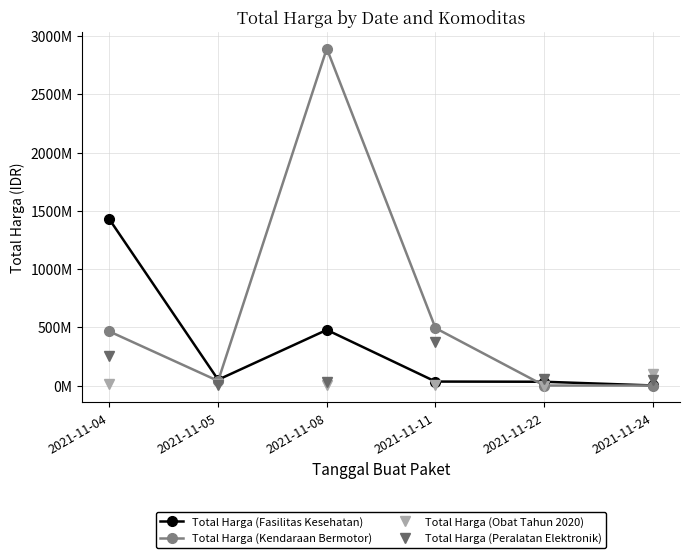

Rank the series by their maximum value, from highest to lowest.

Total Harga (Kendaraan Bermotor), Total Harga (Fasilitas Kesehatan), Total Harga (Peralatan Elektronik), Total Harga (Obat Tahun 2020)